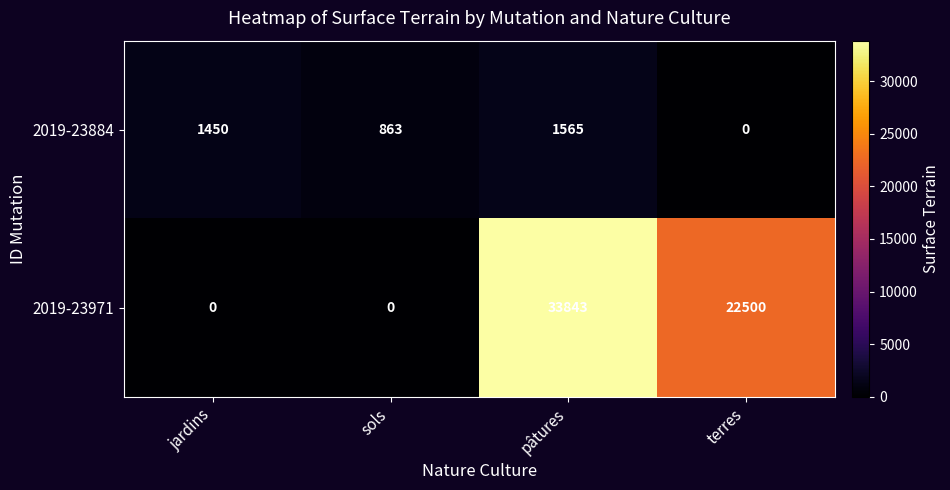

Reading left to right, list all the values displayed in this chart.

2019-23884: jardins=1450	sols=863	pâtures=1565	terres=0
2019-23971: jardins=0	sols=0	pâtures=33843	terres=22500